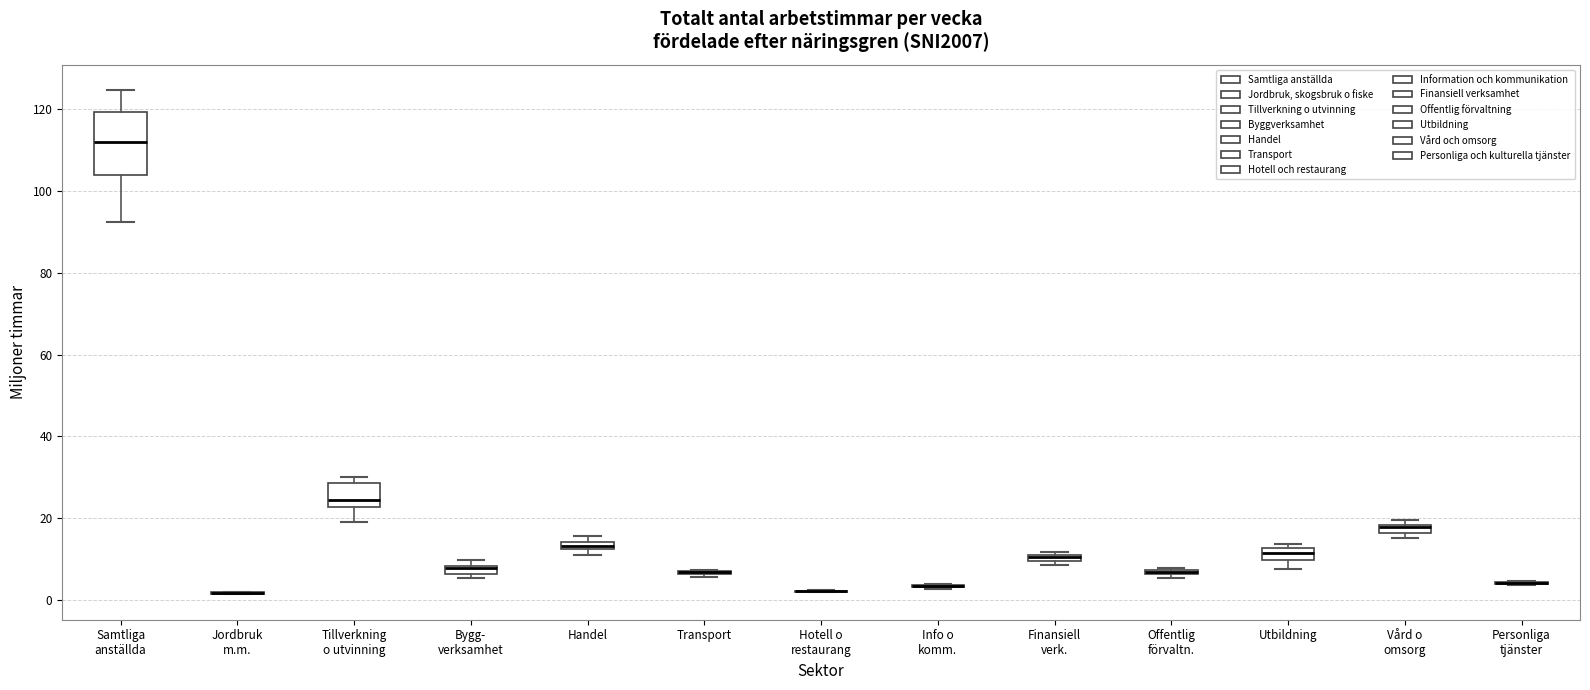

Which box is the tallest, from its lower edge to its upper edge?

Samtliga anställda